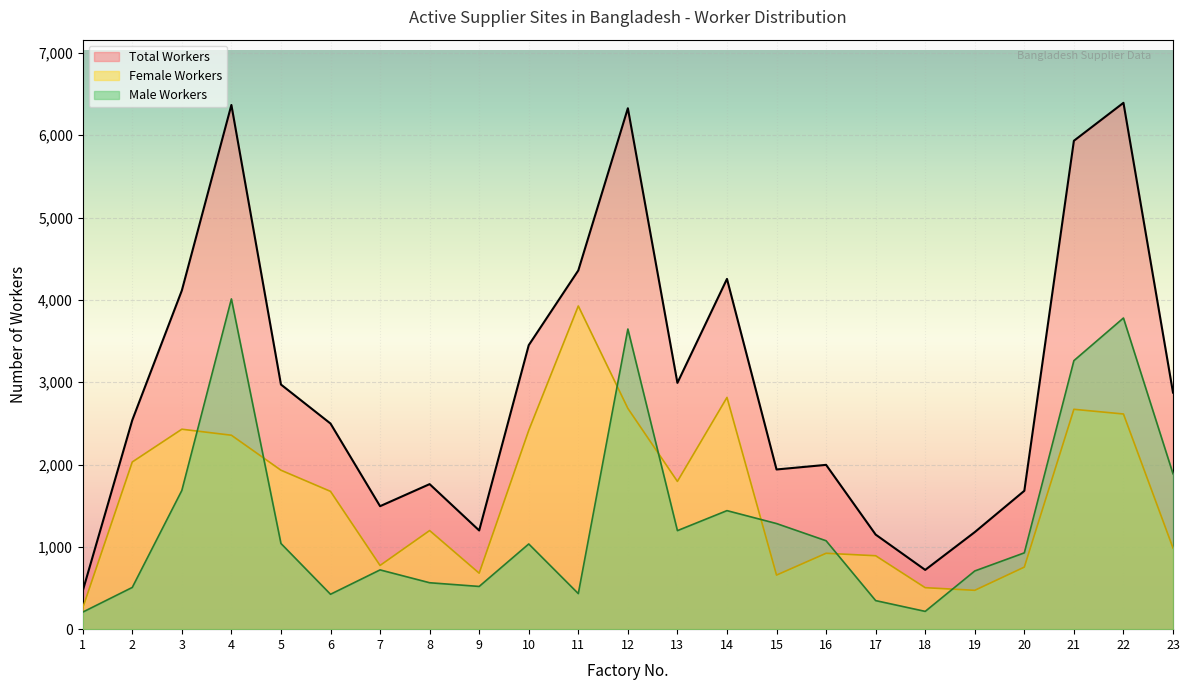

What are all the series names shown in the legend?

Total Workers, Female Workers, Male Workers